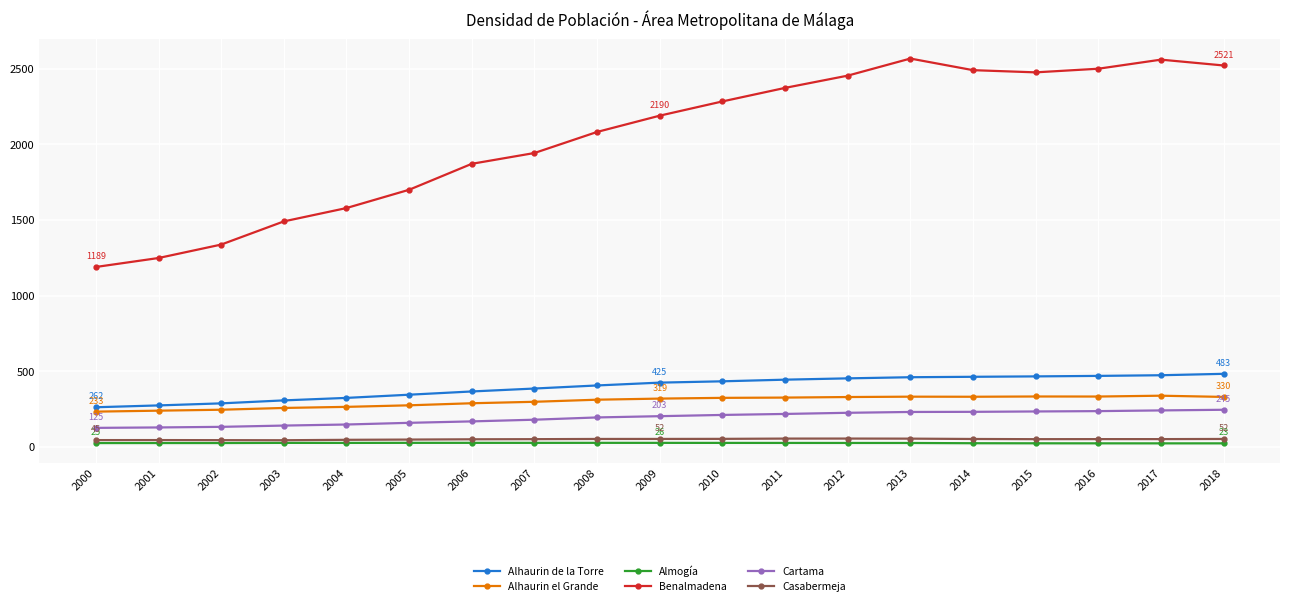

At how many categories does at least one series exceed 1222?

18